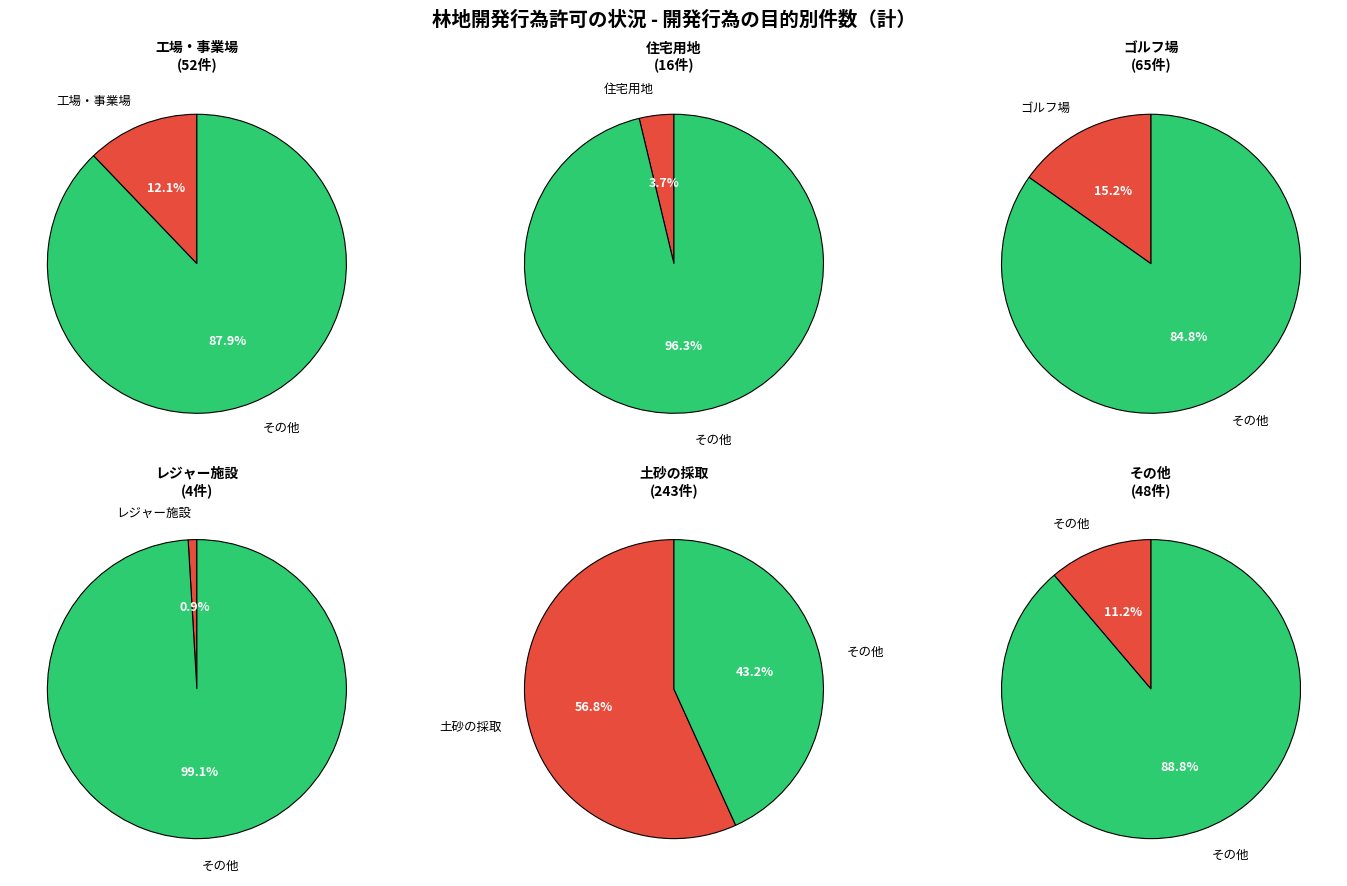

How many slices are in this pie chart?

6